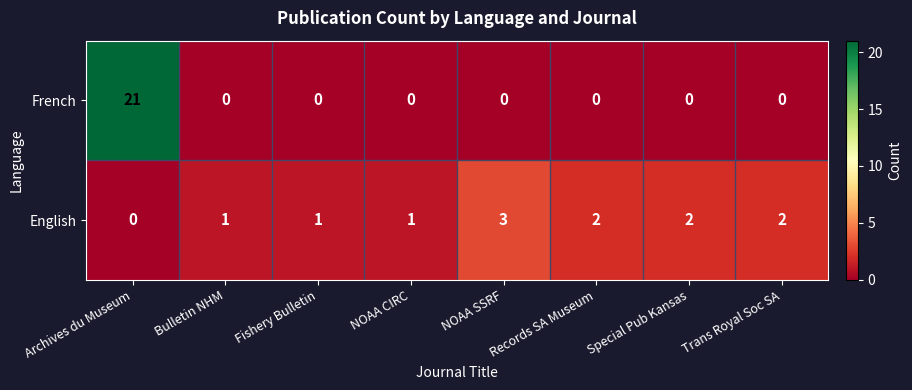

What is the average value of the French series?

3